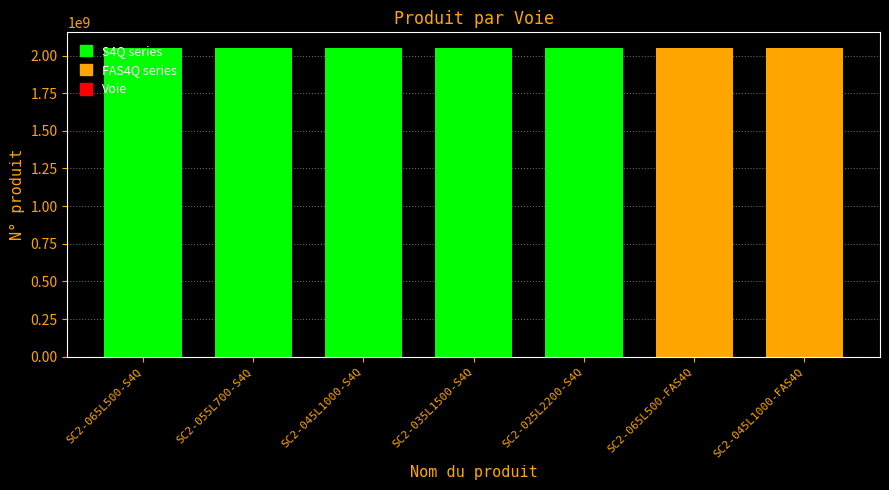

What is the sum of the values at SC2-055L700-S4Q and SC2-045L1000-S4Q?

4102945618